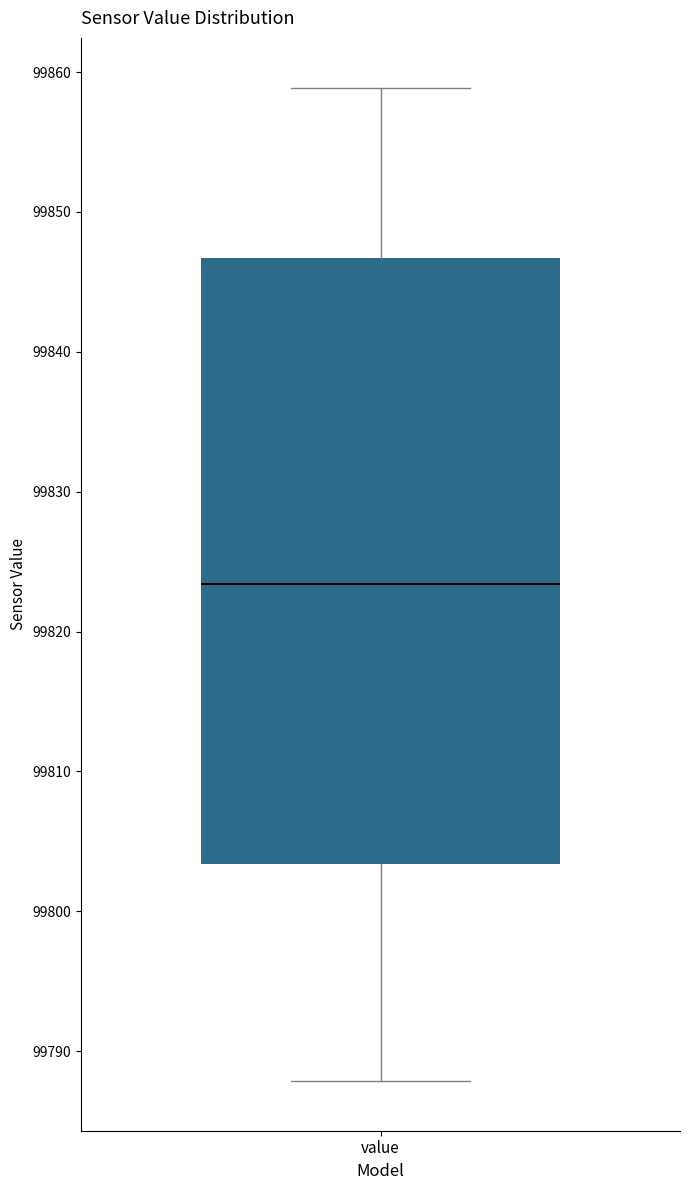

Transcribe this box plot: give where the median line is, the range the box spans, and where the two whiskers end, as read against the y-axis. The values are not printed on the chart, so give them approximately, as read against the axis.

median 99823, box 99803 to 99847, whiskers 99788 to 99859